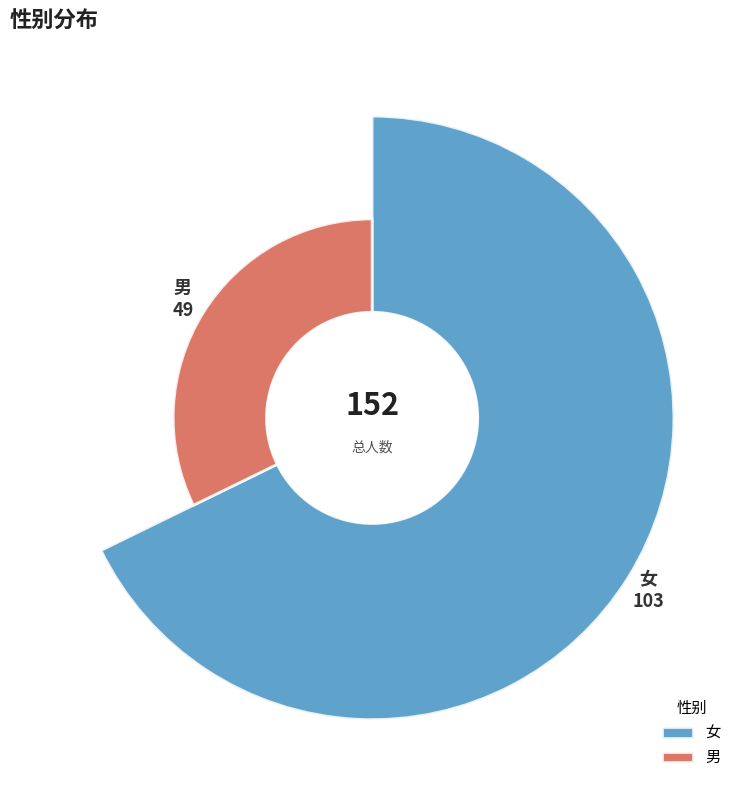

Combined, what portion of the pie is 女 and 男?

100.0%